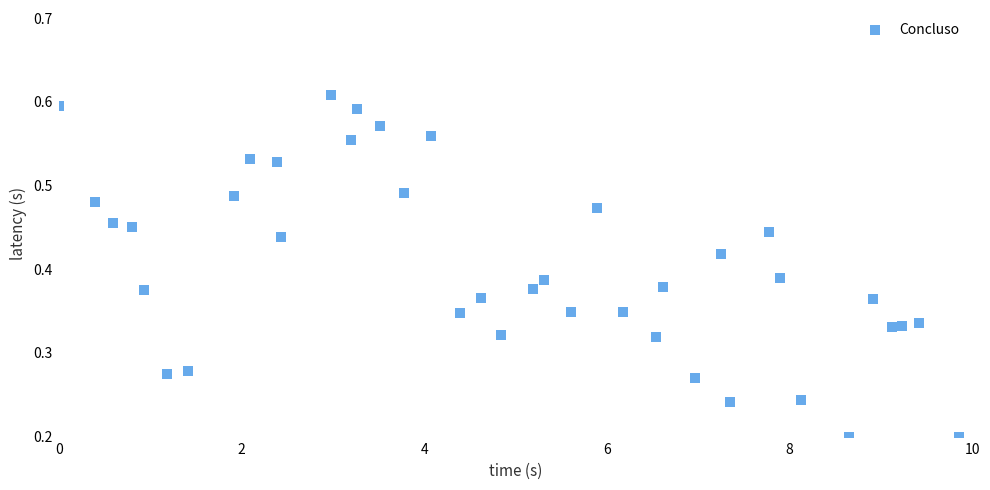

What is the range of X values (max minus min)?

9.9